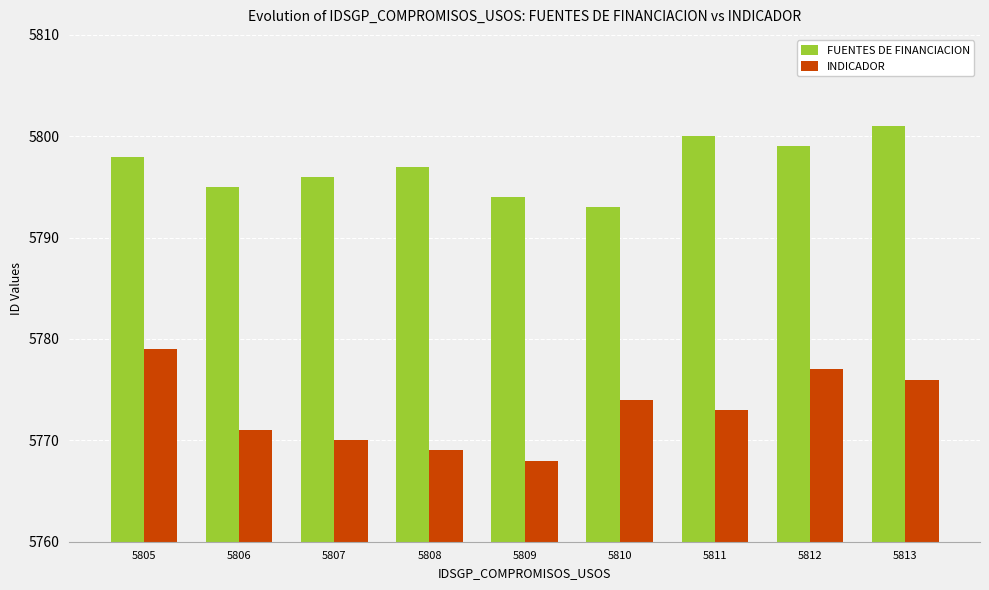

The FUENTES DE FINANCIACION series shows 3340 at 5811. True or false?

False